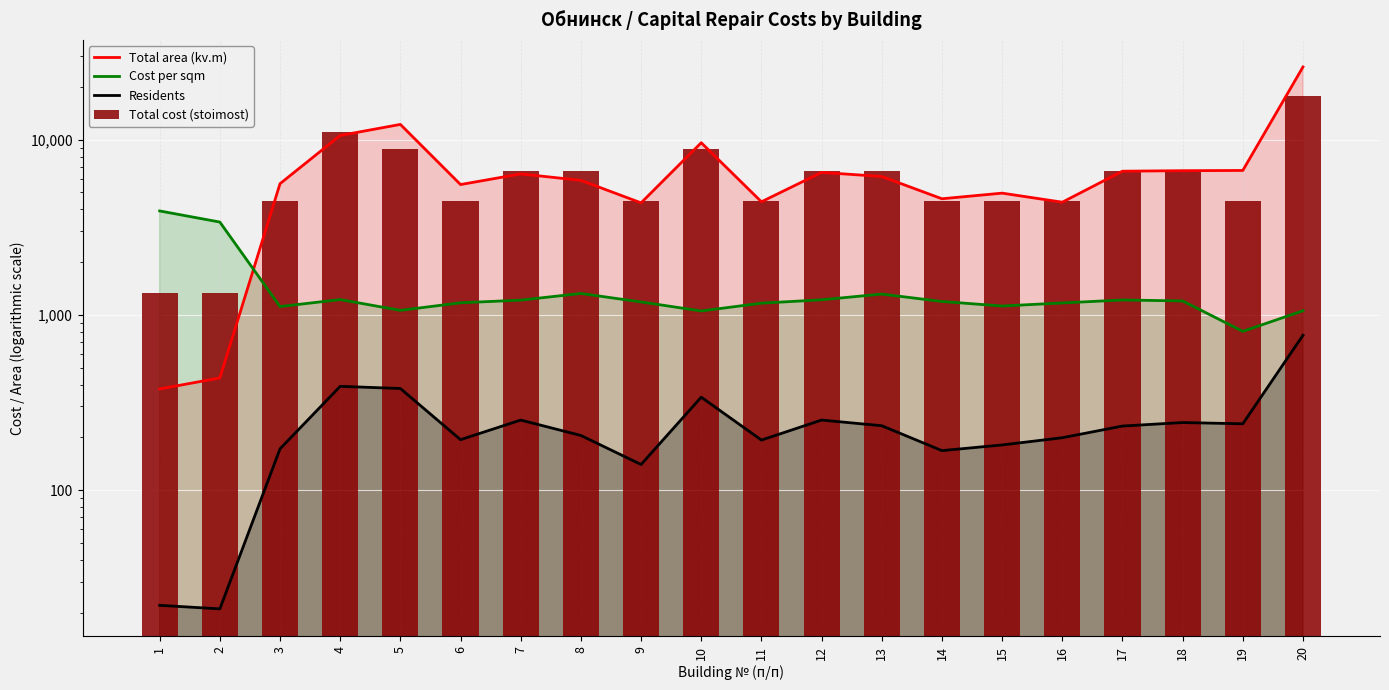

Rank the series by their maximum value, from lowest to highest.

Residents, Cost per sqm, Total cost (stoimost), Total area (kv.m)